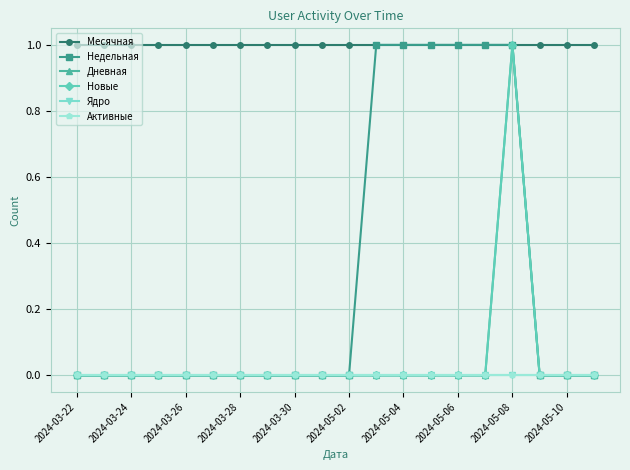

What is the sum of all Дневная values?

1